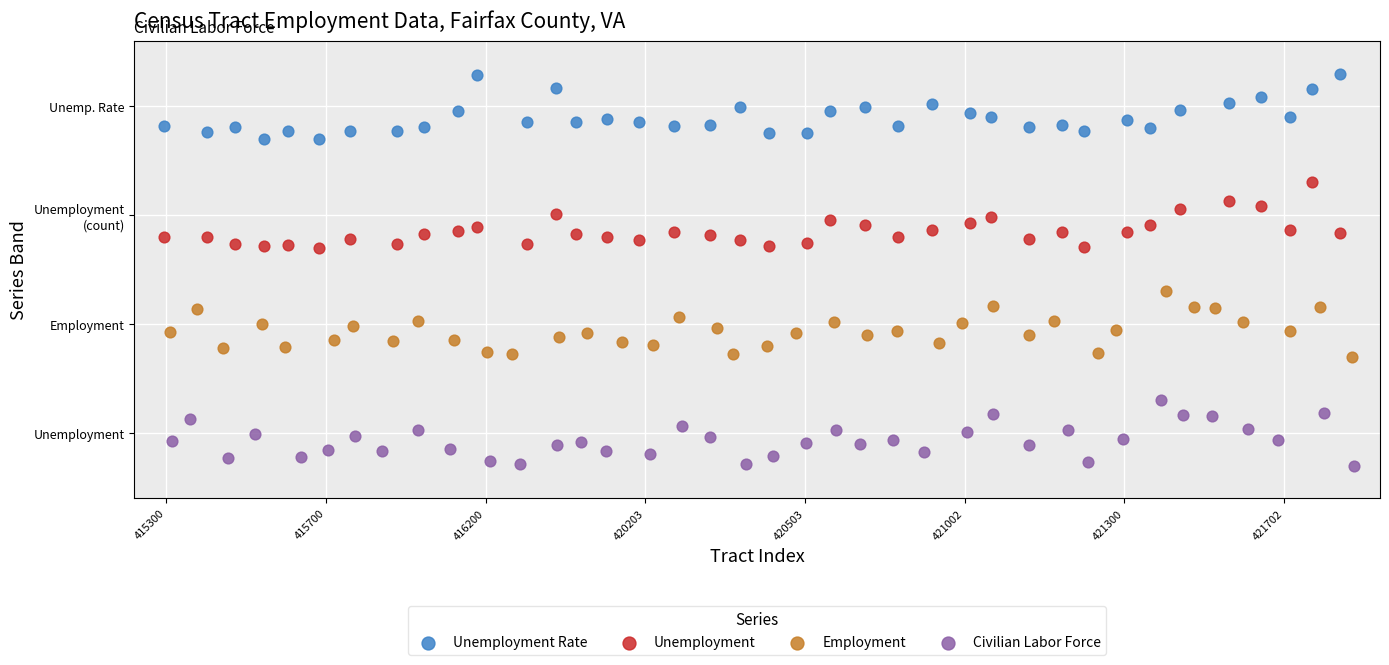

Which series contains the highest Y value?

Unemployment Rate